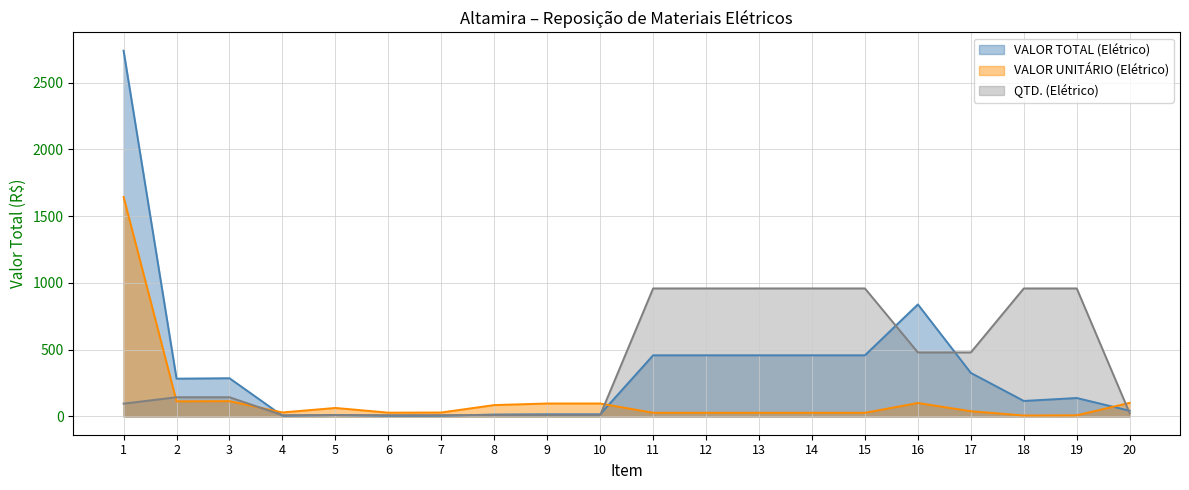

List the series in order of their overall mean, lowest first.

VALOR UNITÁRIO (Elétrico), VALOR TOTAL (Elétrico), QTD. (Elétrico)